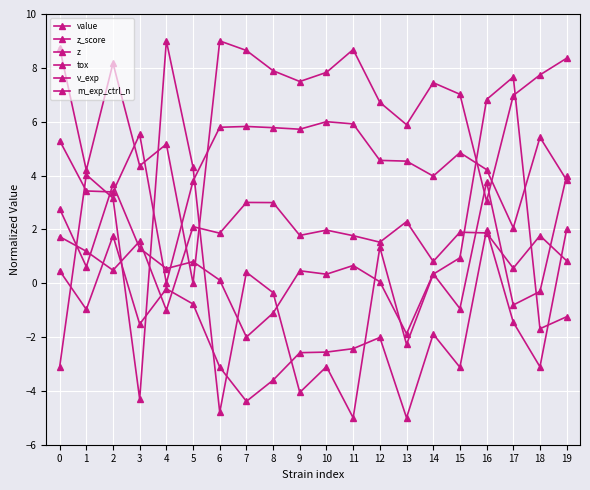

Is this an area chart (filled region under the line)?

No